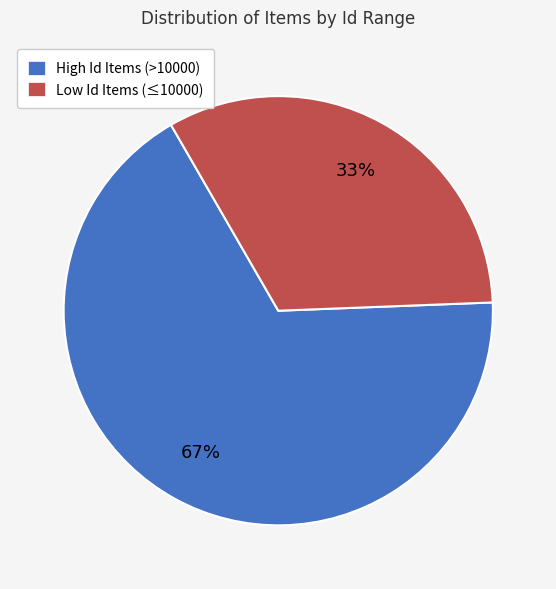

Count the number of slices in the pie.

2